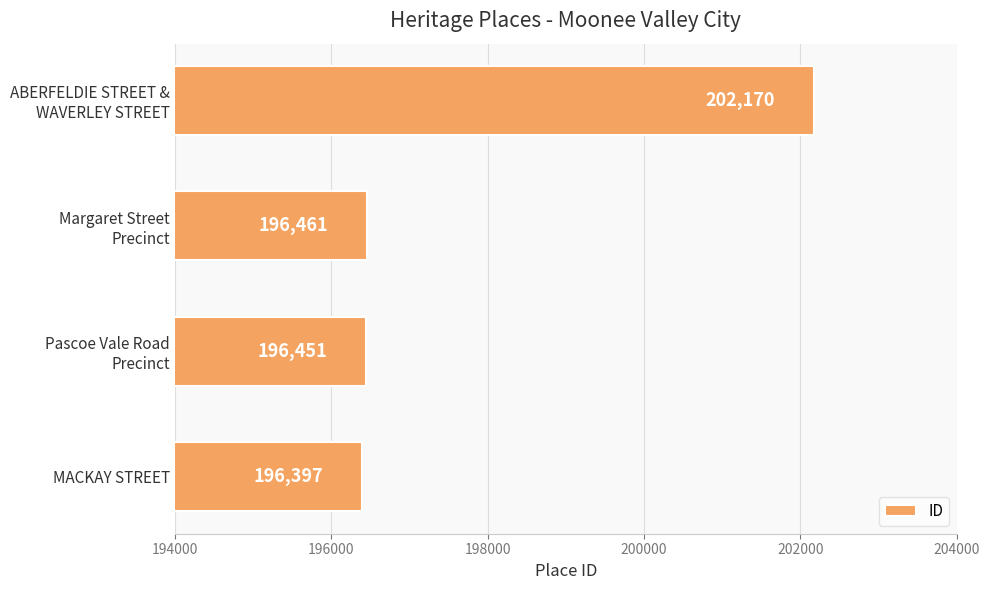

At which category does the chart reach its minimum across all series?

MACKAY STREET